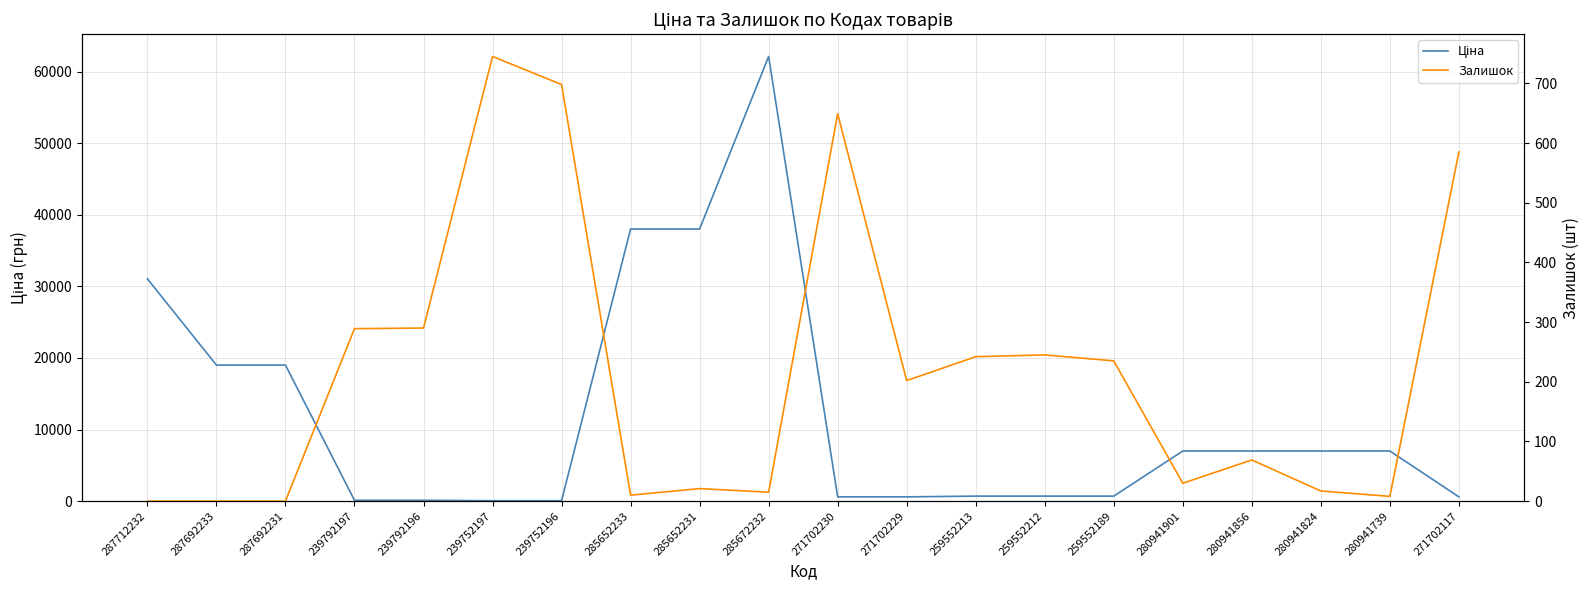

What is the sum of all Залишок values?

4350.0